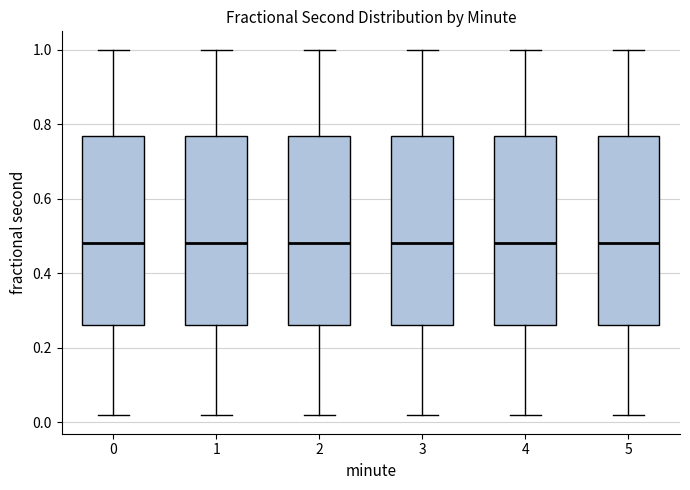

Reading left to right, read every box against the y-axis: the position of its median line, the range the box covers, and the ends of its whiskers. The values are not printed on the chart, so give them approximately, as read against the axis.

0: median 0.48, box 0.26 to 0.76, whiskers 0.02 to 1.00
1: median 0.48, box 0.26 to 0.76, whiskers 0.02 to 1.00
2: median 0.48, box 0.26 to 0.76, whiskers 0.02 to 1.00
3: median 0.48, box 0.26 to 0.76, whiskers 0.02 to 1.00
4: median 0.48, box 0.26 to 0.76, whiskers 0.02 to 1.00
5: median 0.48, box 0.26 to 0.76, whiskers 0.02 to 1.00